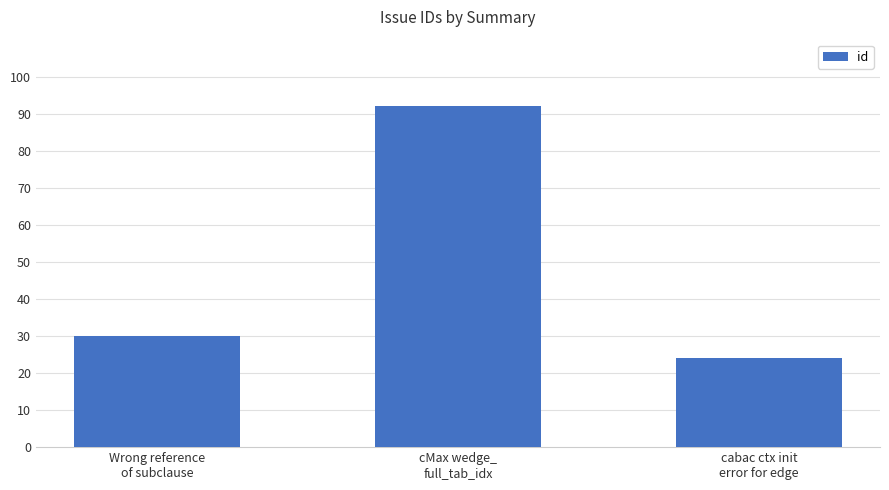

What is the average value?

49